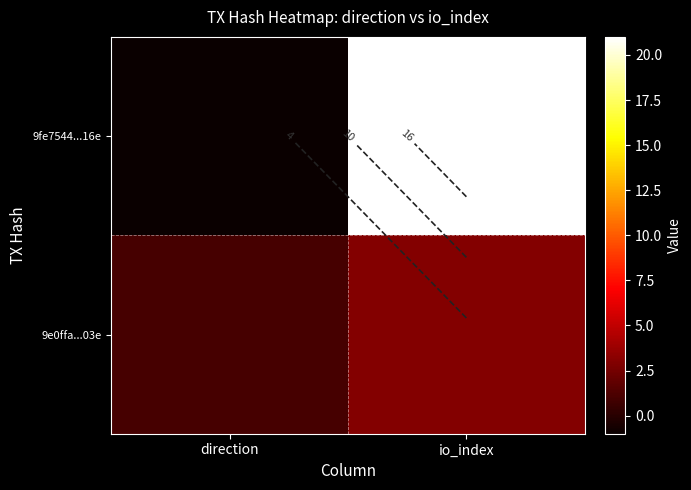

List the series in order of their peak value, highest first.

9fe7544...16e, 9e0ffa...03e